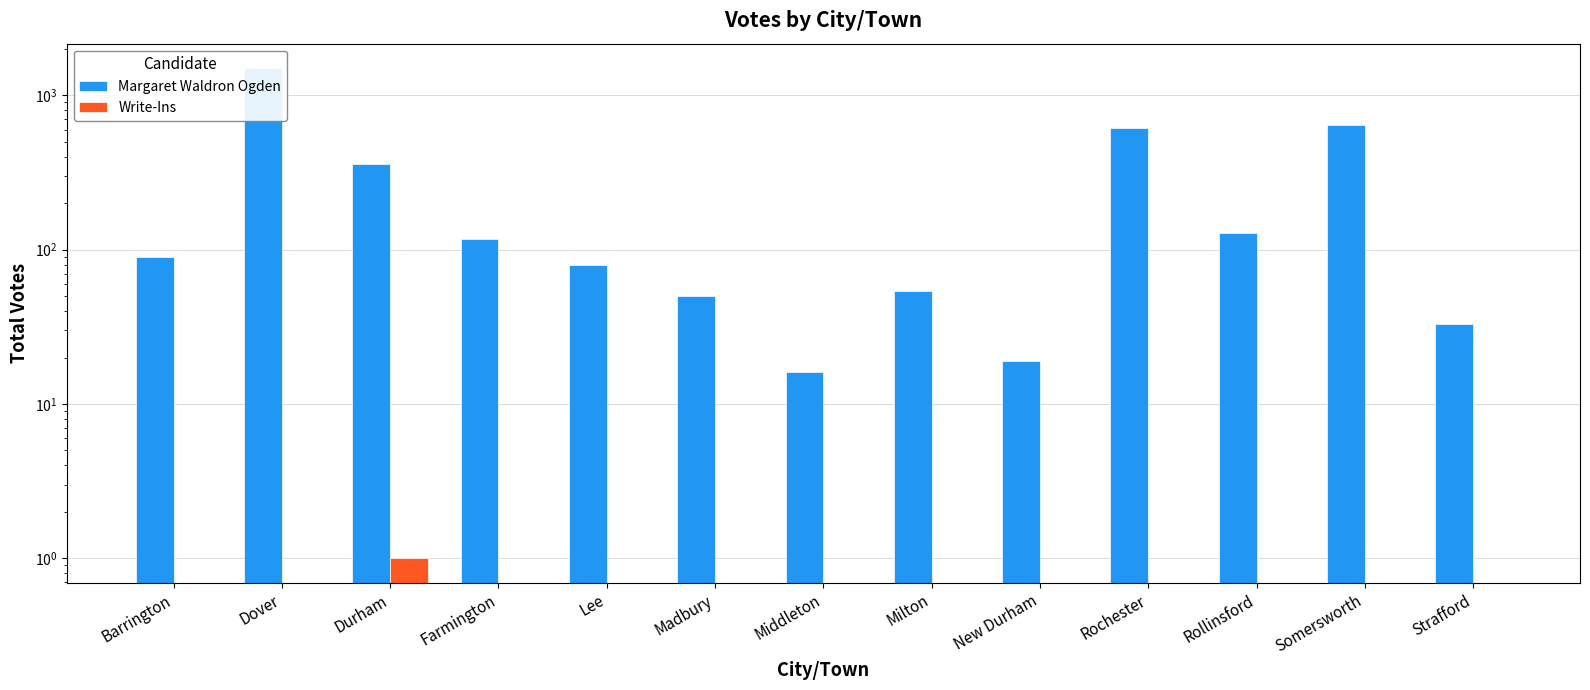

The value of Write-Ins at Dover is 0. True or false?

False